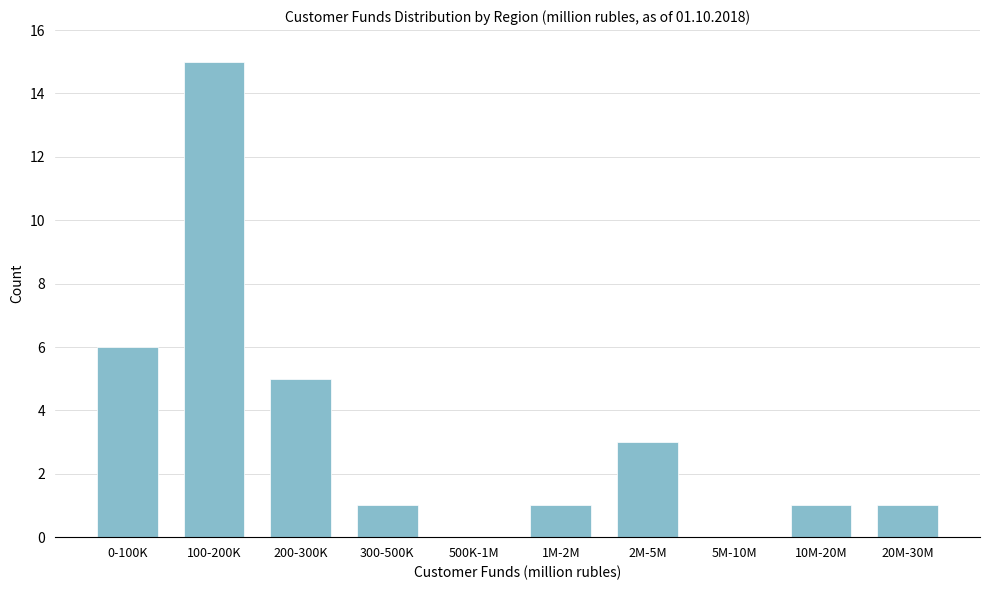

Reading left to right, list all the values displayed in this chart.

0-100K=6	100-200K=15	200-300K=5	300-500K=1	500K-1M=0	1M-2M=1	2M-5M=3	5M-10M=0	10M-20M=1	20M-30M=1